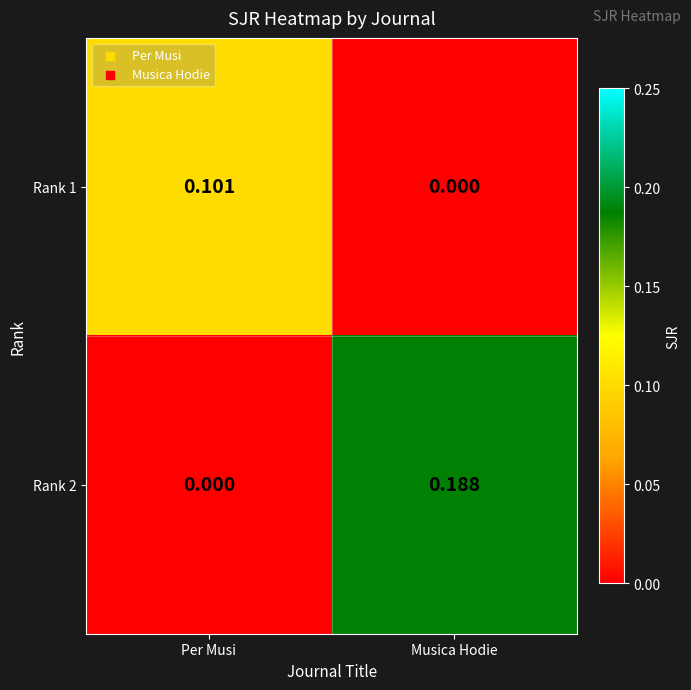

At which category is the sum across all series the highest?

Musica Hodie